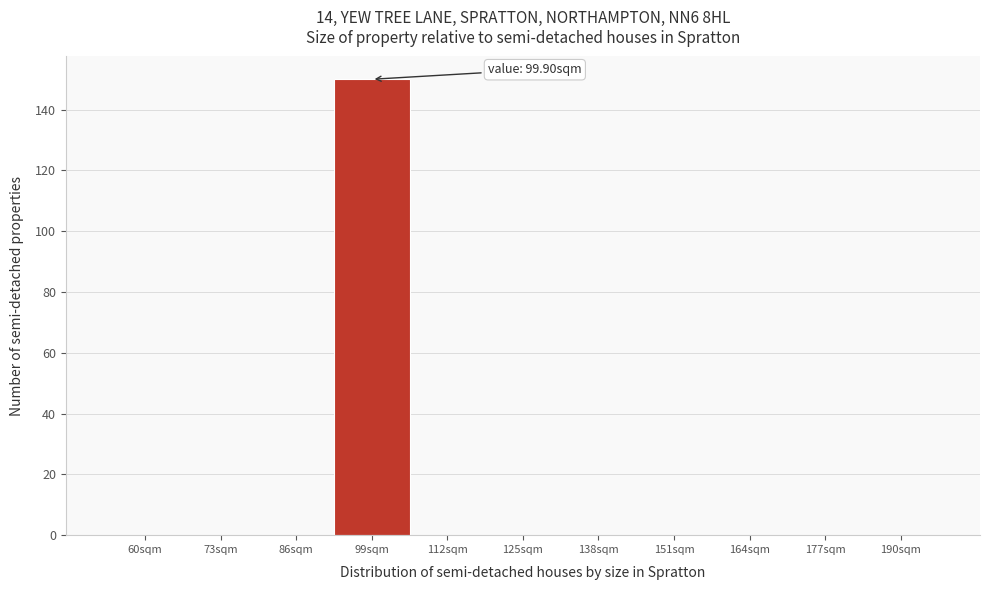

Reading left to right, list all the values displayed in this chart.

60sqm=0	73sqm=0	86sqm=0	99sqm=150	112sqm=0	125sqm=0	138sqm=0	151sqm=0	164sqm=0	177sqm=0	190sqm=0